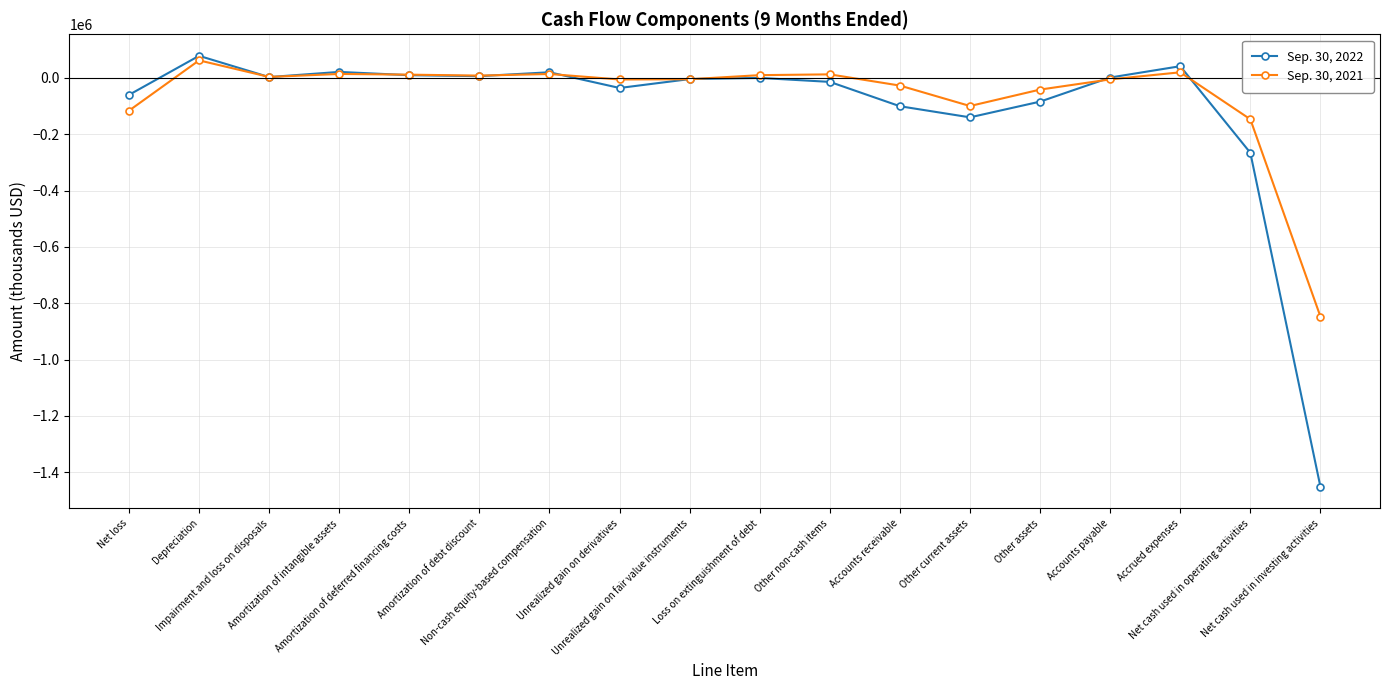

True or false: Sep. 30, 2022 and Sep. 30, 2021 intersect in this chart.

True